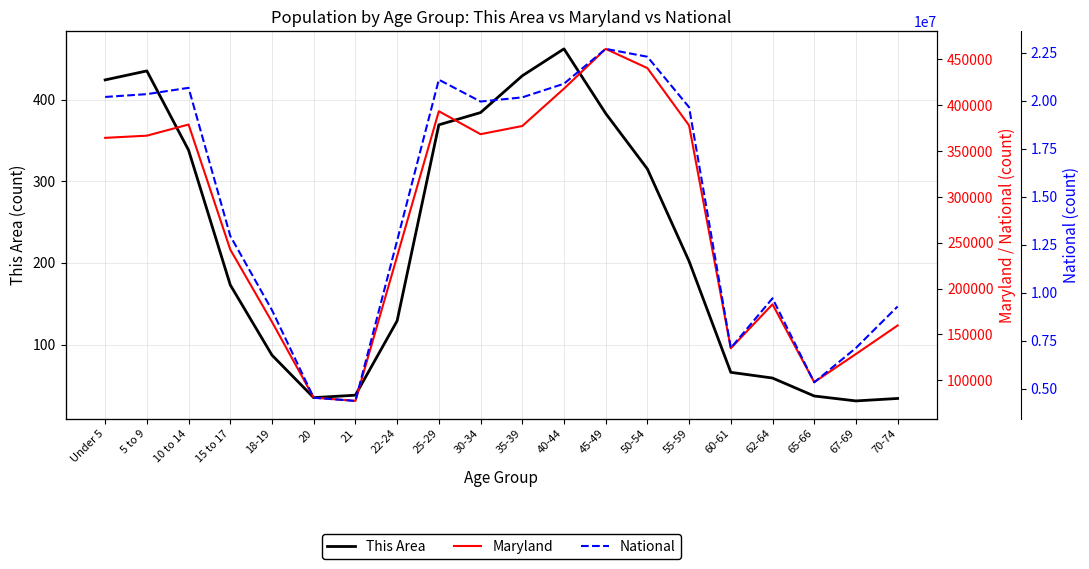

True or false: National and This Area intersect in this chart.

False